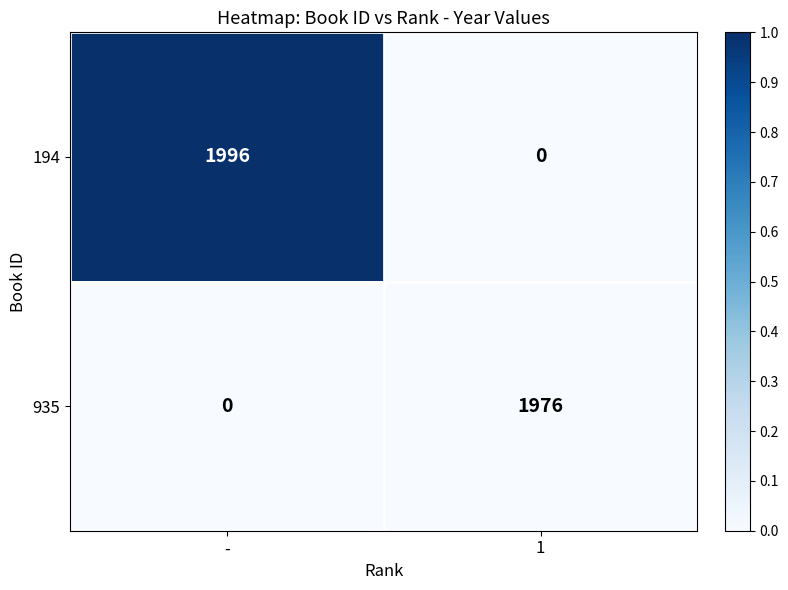

At -, list the series in order from smallest to largest.

935, 194